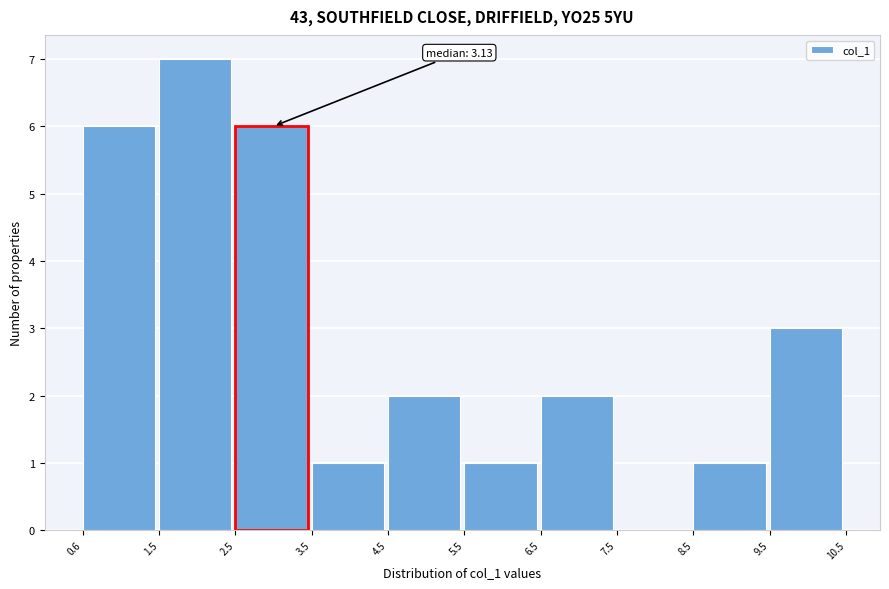

Which range on the x-axis has the tallest bar?

1.5 to 2.5